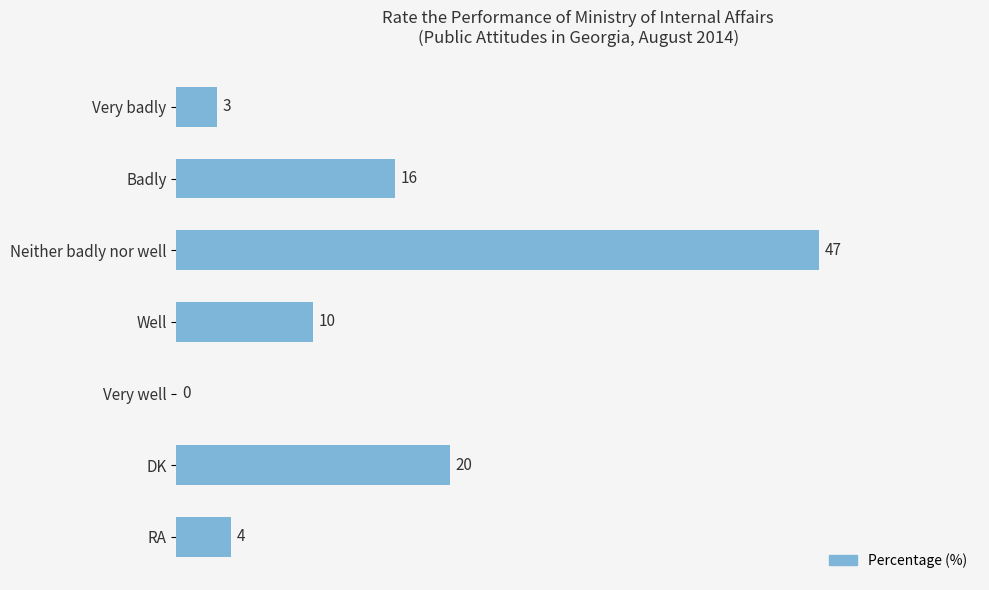

How many data points does each series have?

7